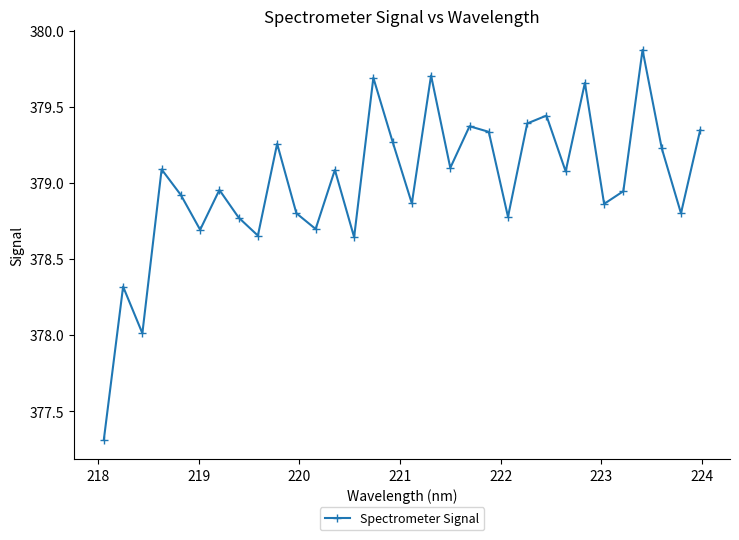

True or false: the data has more than 0 interior local peaks.

True